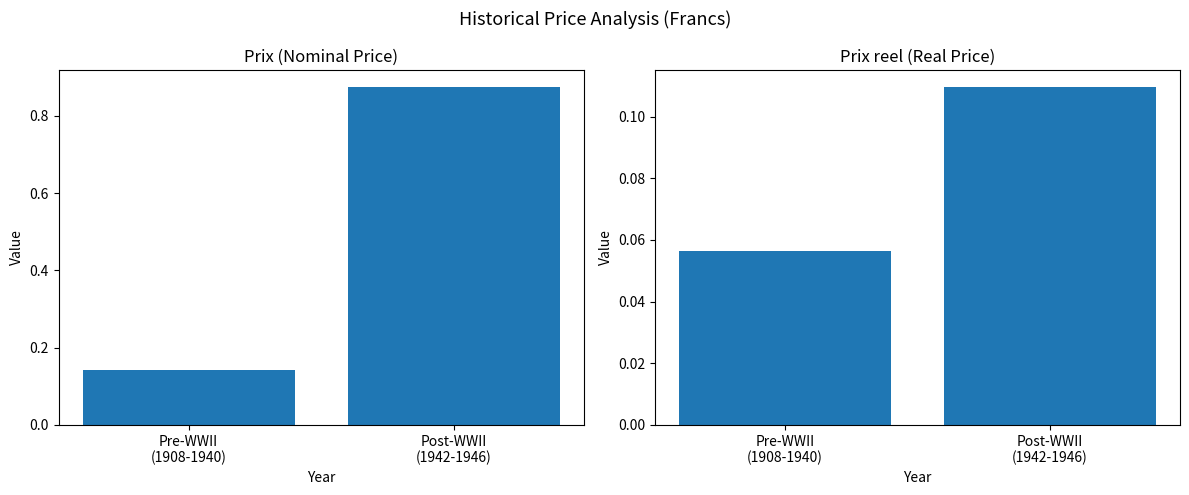

Which category has the lowest value across all series?

Pre-WWII
(1908-1940)